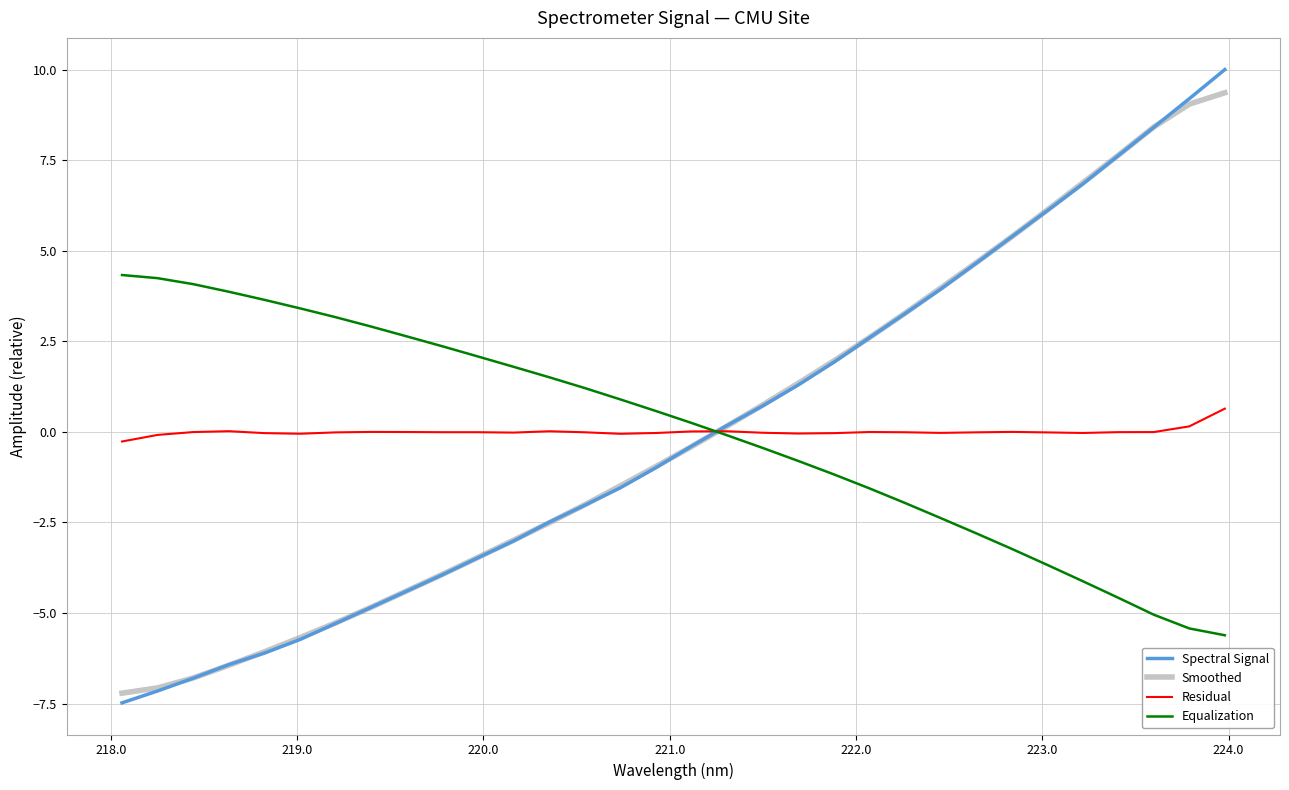

Which series ends up on top after the final intersection of Equalization and Spectral Signal?

Spectral Signal